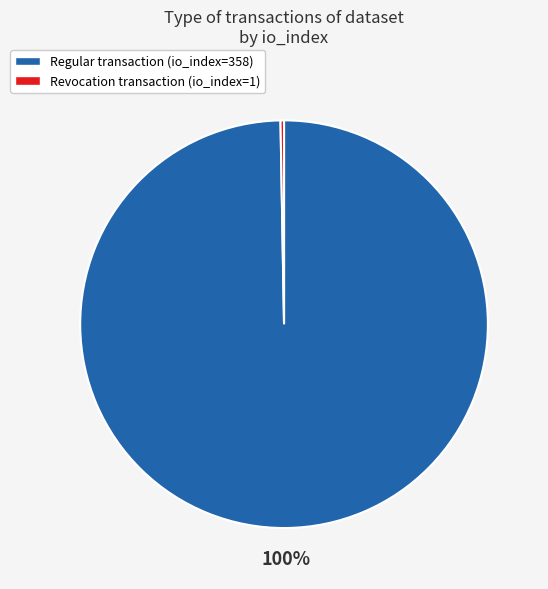

To the nearest percent, what is the combined percentage of Revocation transaction (io_index=1) and Regular transaction (io_index=358)?

100%